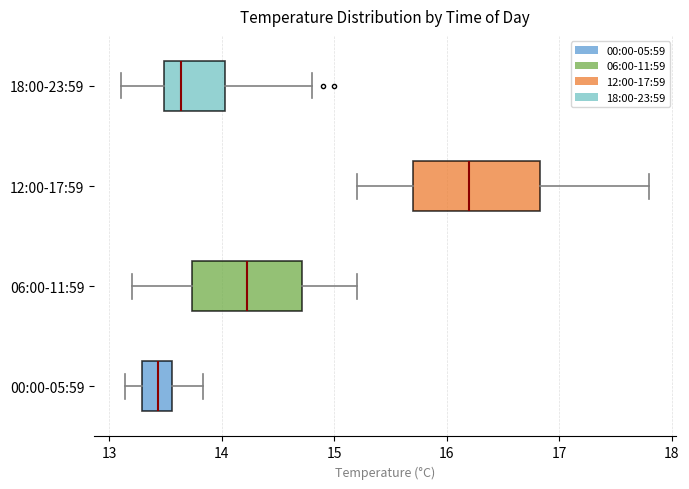

Which box's median line is the furthest to the right?

12:00-17:59